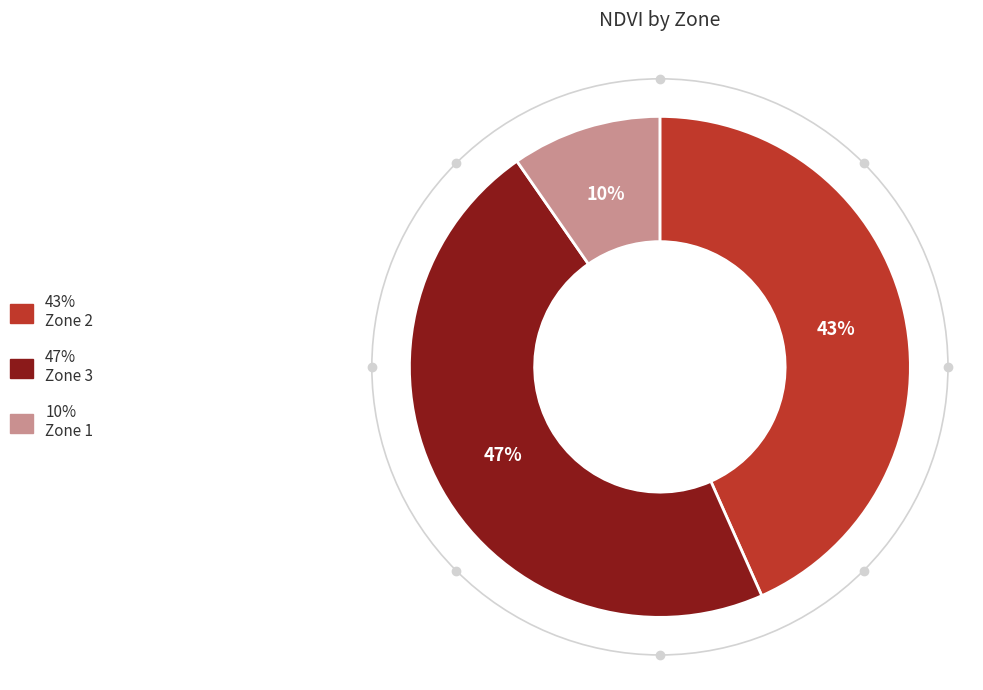

Count the number of slices in the pie.

3